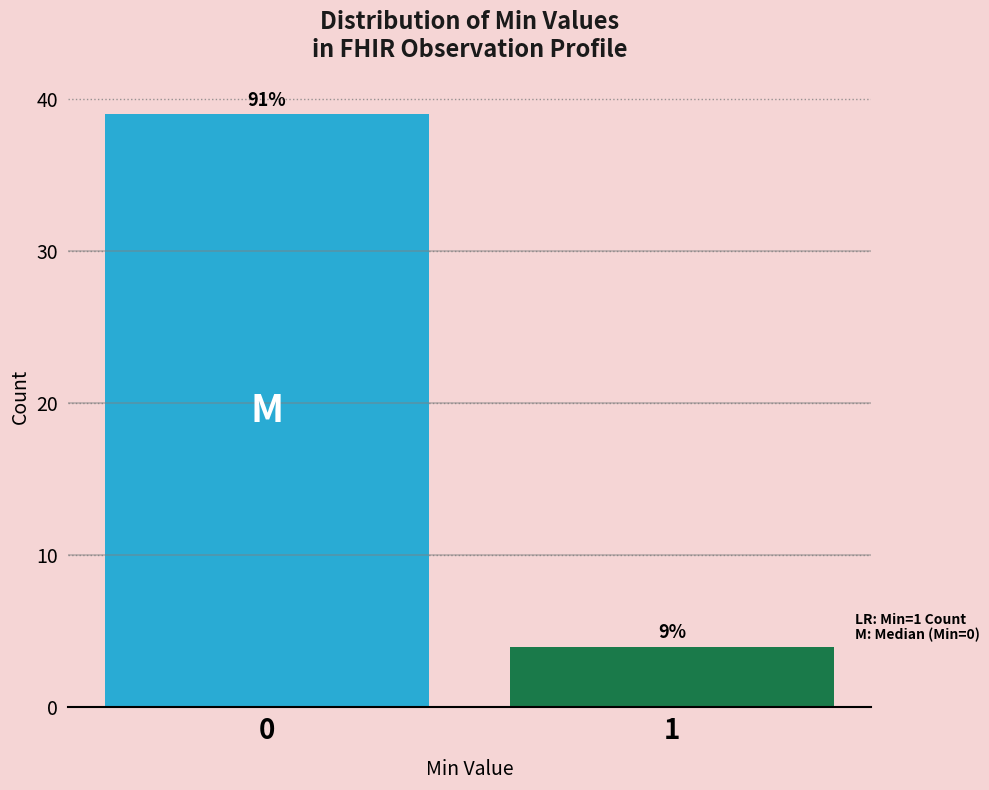

Does the chart contain any negative values?

No